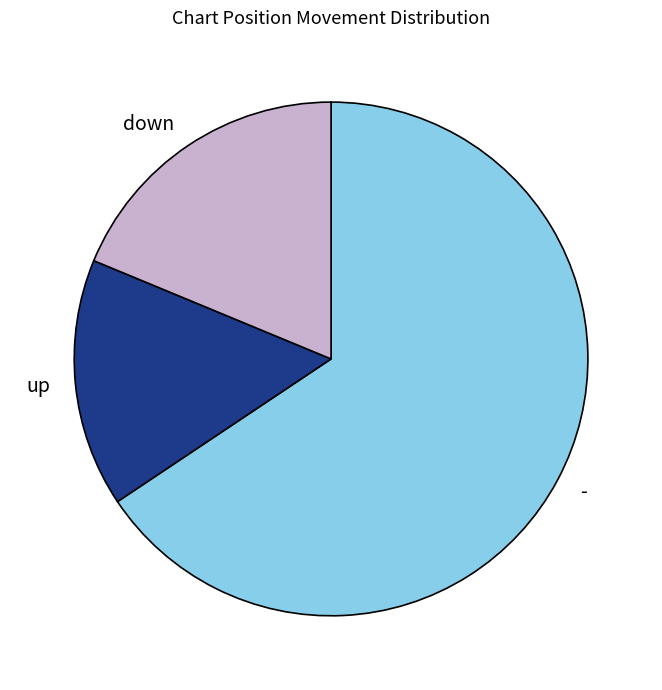

True or false: up accounts for 3% of the total.

False